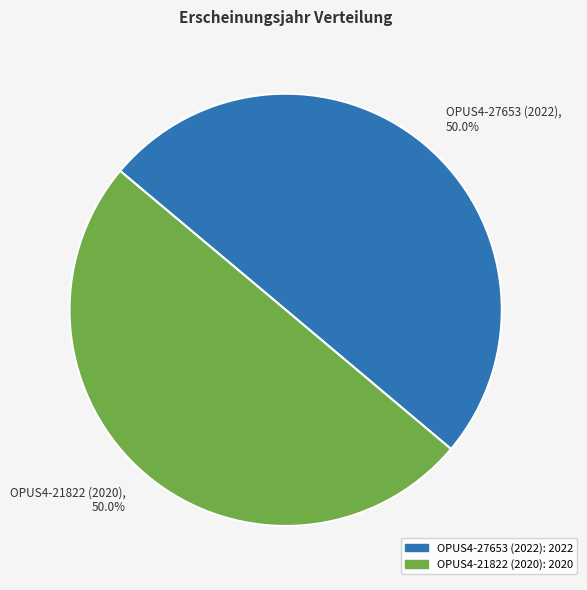

Approximately how many times larger is the value at OPUS4-21822 (2020), 50.0% compared to OPUS4-27653 (2022), 50.0%?

1.0